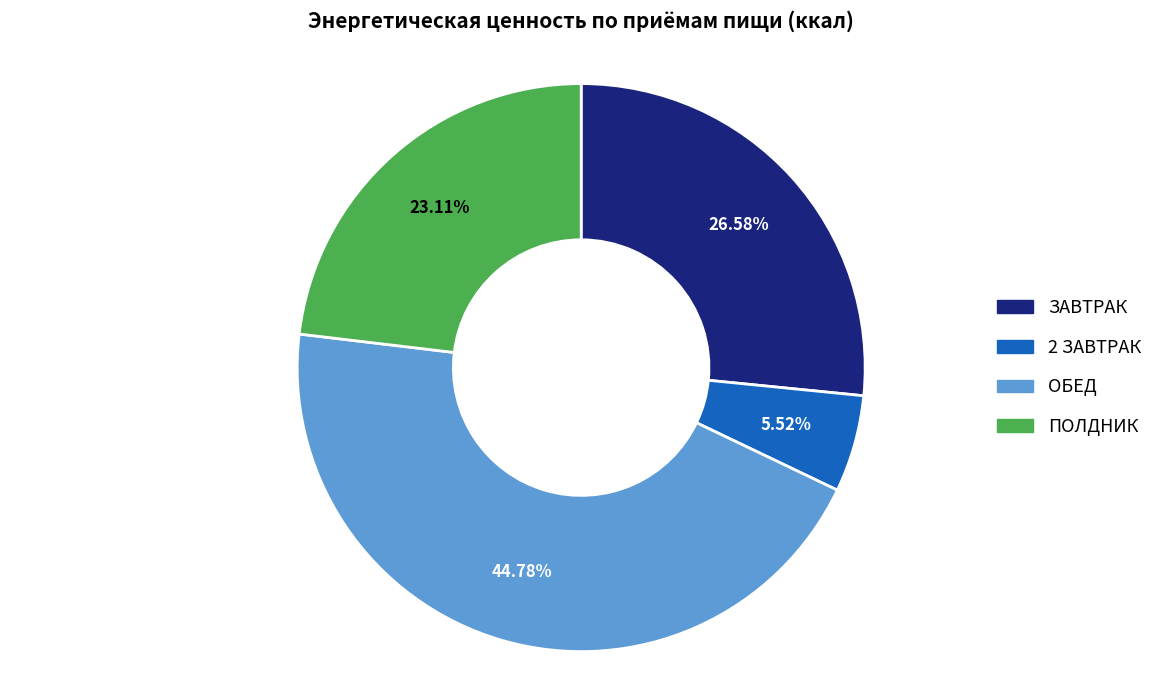

Between 2 ЗАВТРАК and ПОЛДНИК, which is larger?

ПОЛДНИК